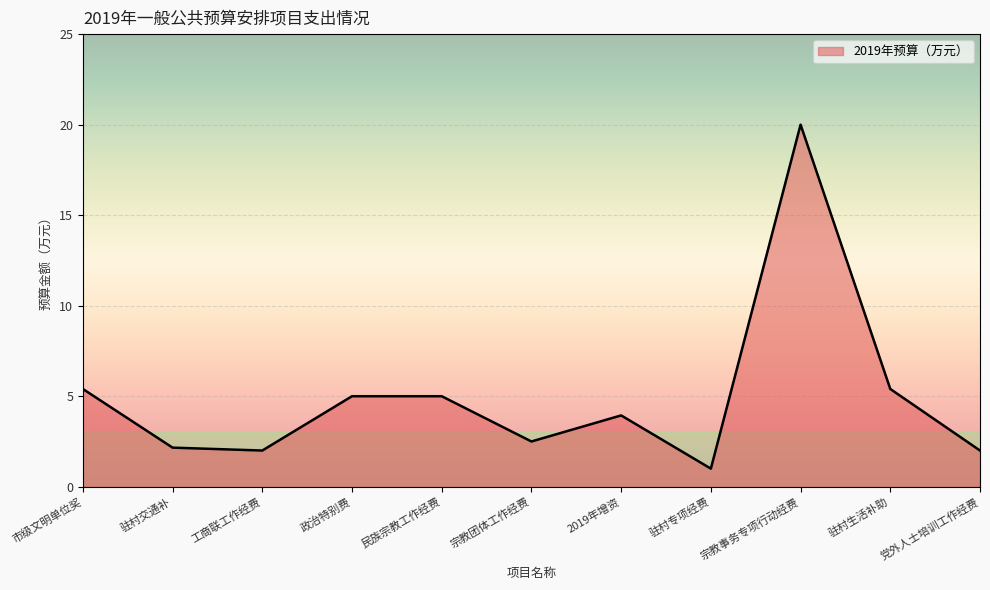

What is the ratio of the value at 驻村生活补助 to the value at 2019年增资?

1.4